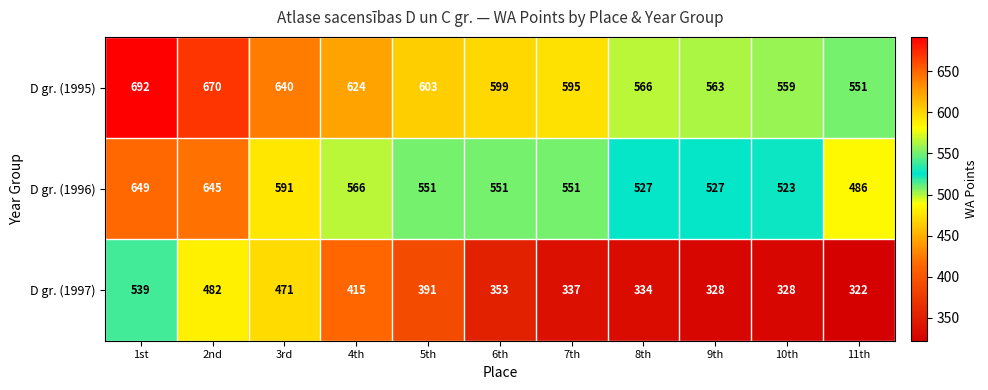

How many series are shown in this chart?

3